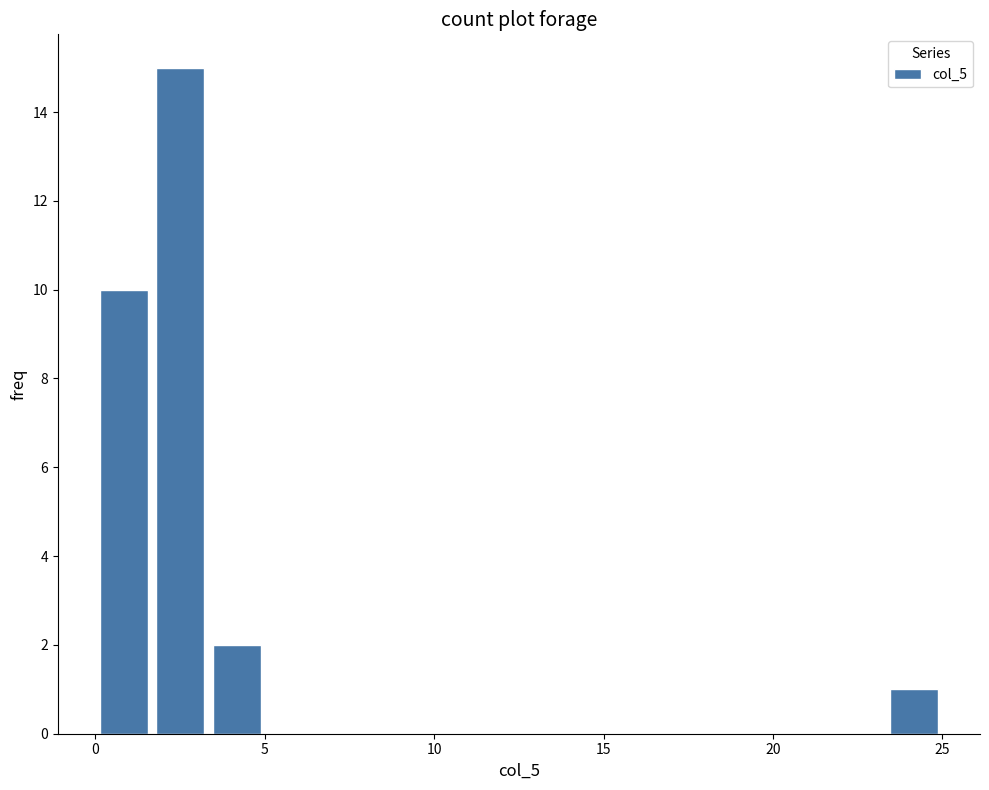

Read against the x-axis, roughly where is the centre of the tallest bar?

2.5